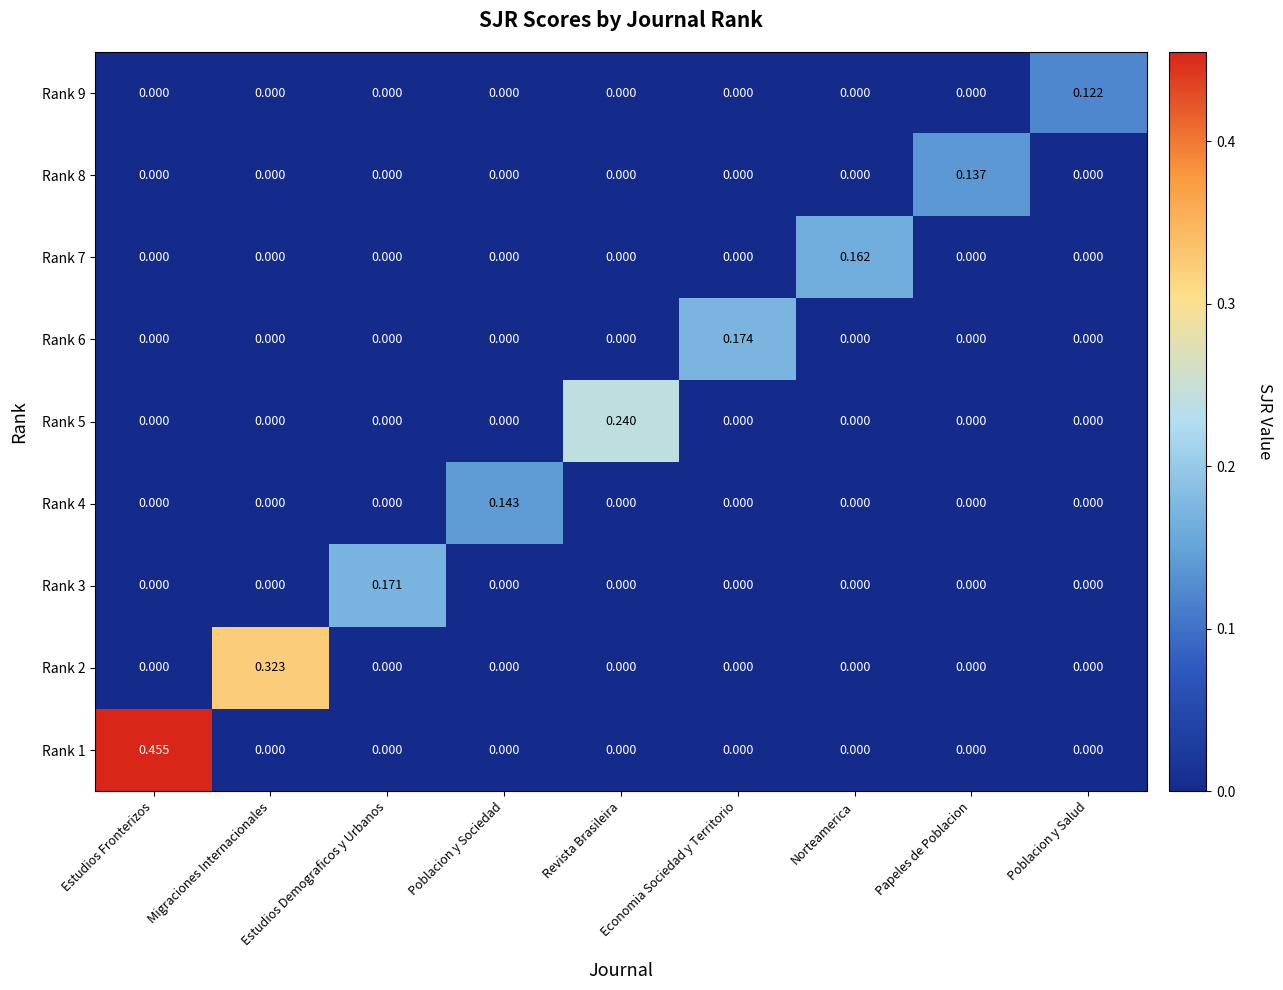

At which category is the sum across all series the highest?

Estudios Fronterizos